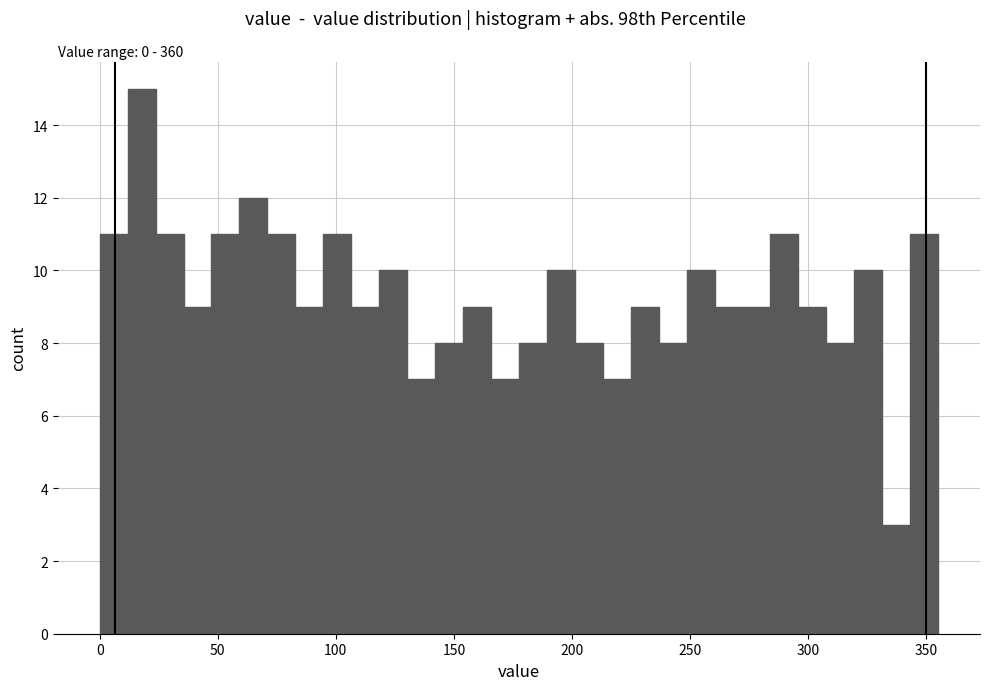

Read against the x-axis, roughly where is the centre of the tallest bar?

20